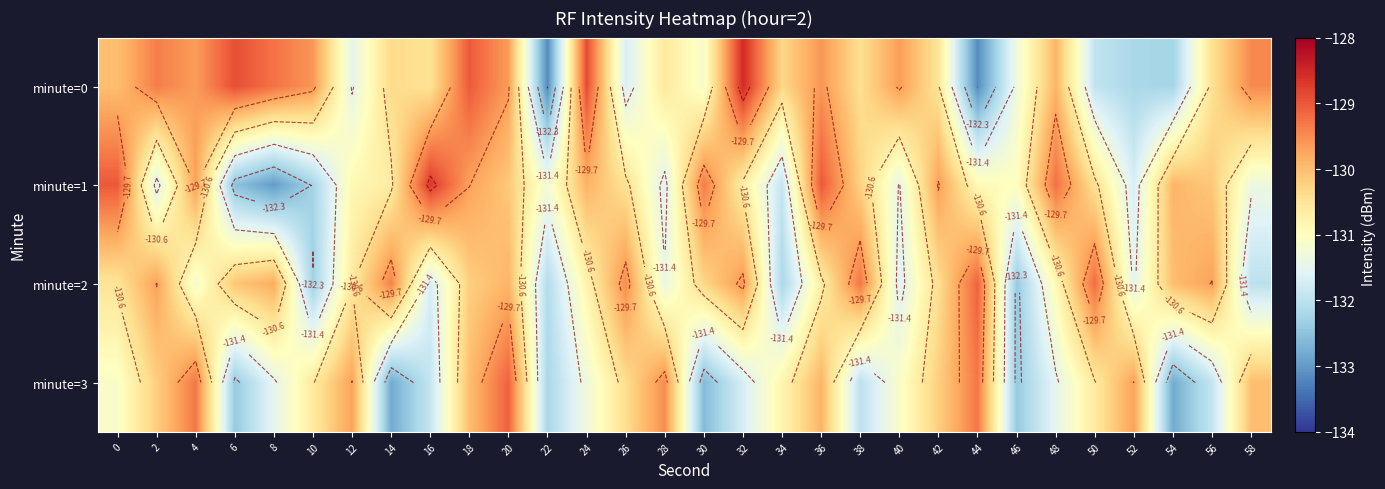

What is the minimum value shown in the chart?

-133.2